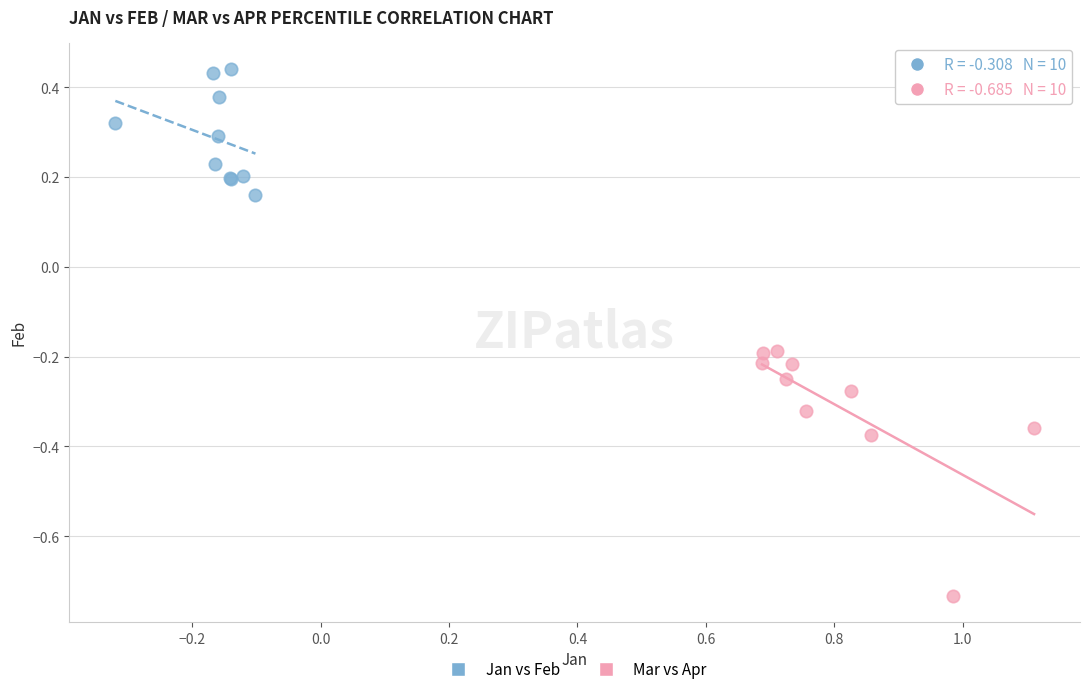

Which series reaches the maximum Y coordinate?

Jan vs Feb